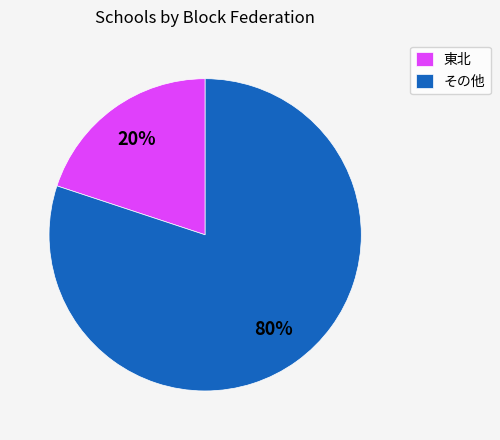

Do その他 and 東北 together represent more than half of the pie?

Yes